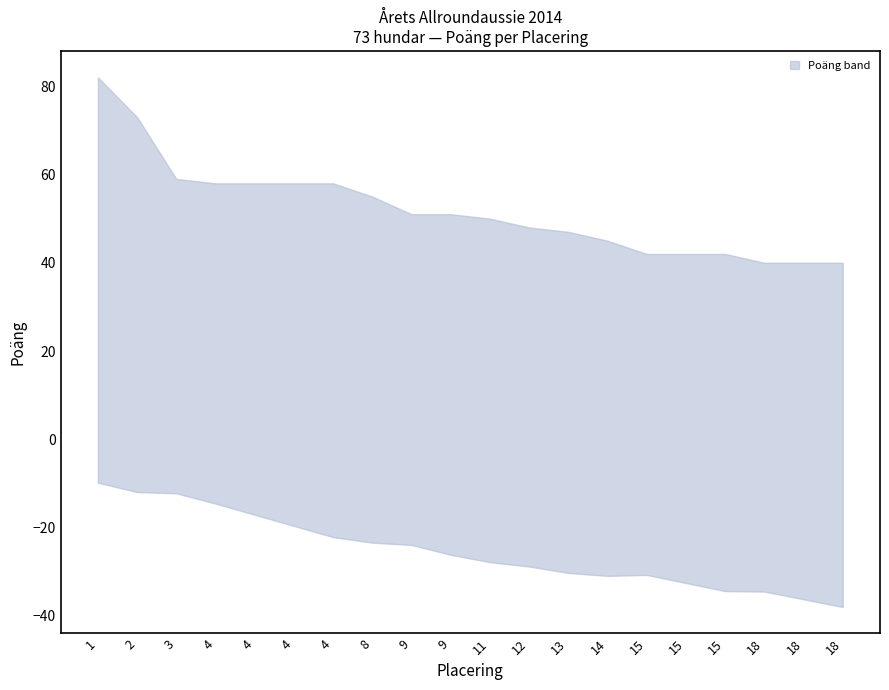

Rank the series by their maximum value, from highest to lowest.

upper, lower